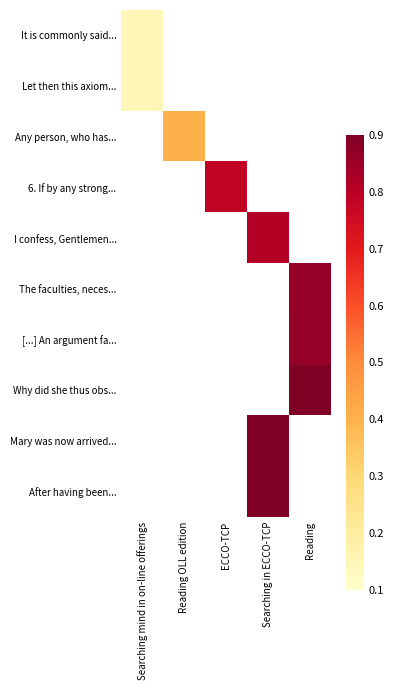

Rank the series at Reading from highest to lowest value.

Why did she thus obs..., [...] An argument fa..., The faculties, neces..., It is commonly said..., Let then this axiom..., Any person, who has..., 6. If by any strong..., I confess, Gentlemen..., Mary was now arrived..., After having been...